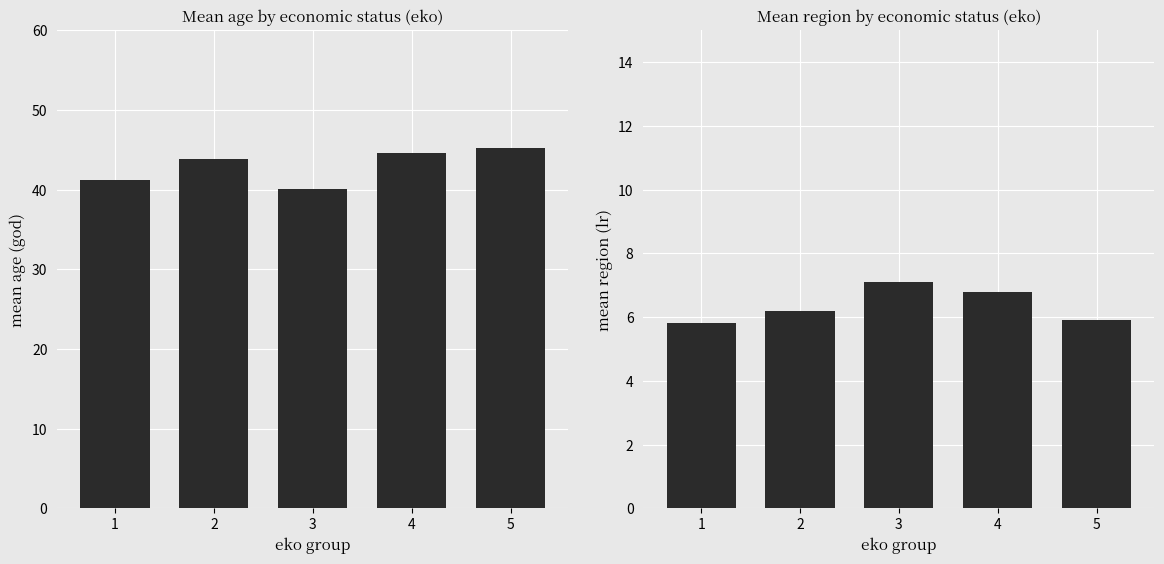

List the series in order of their peak value, lowest first.

mean_lr, mean_god